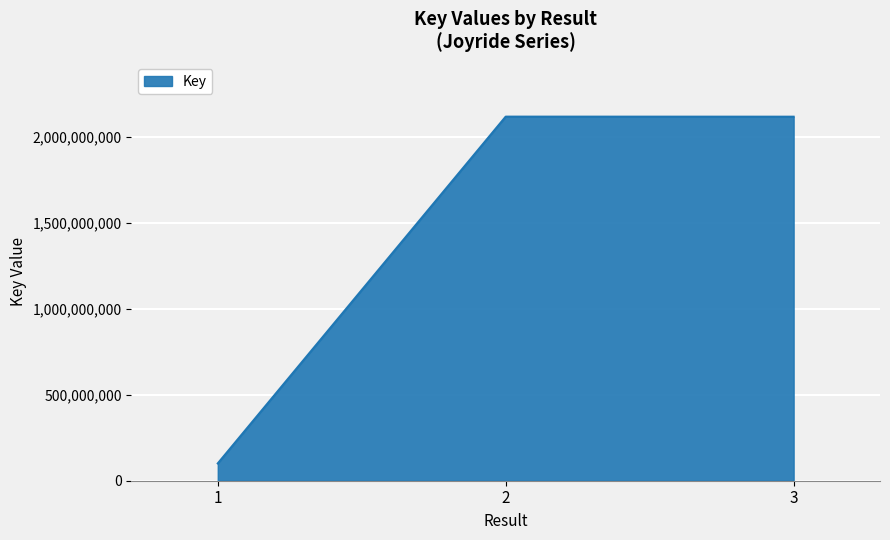

True or false: the data shows 2117614316 at 2.

True